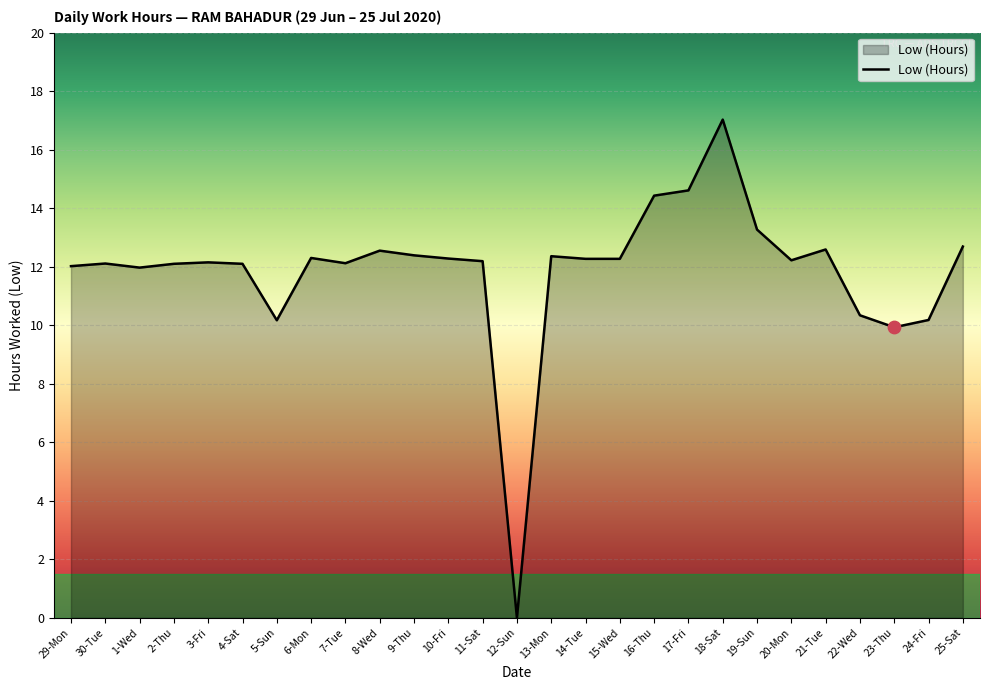

What is the change in value from 6-Mon to 22-Wed?

-2.0